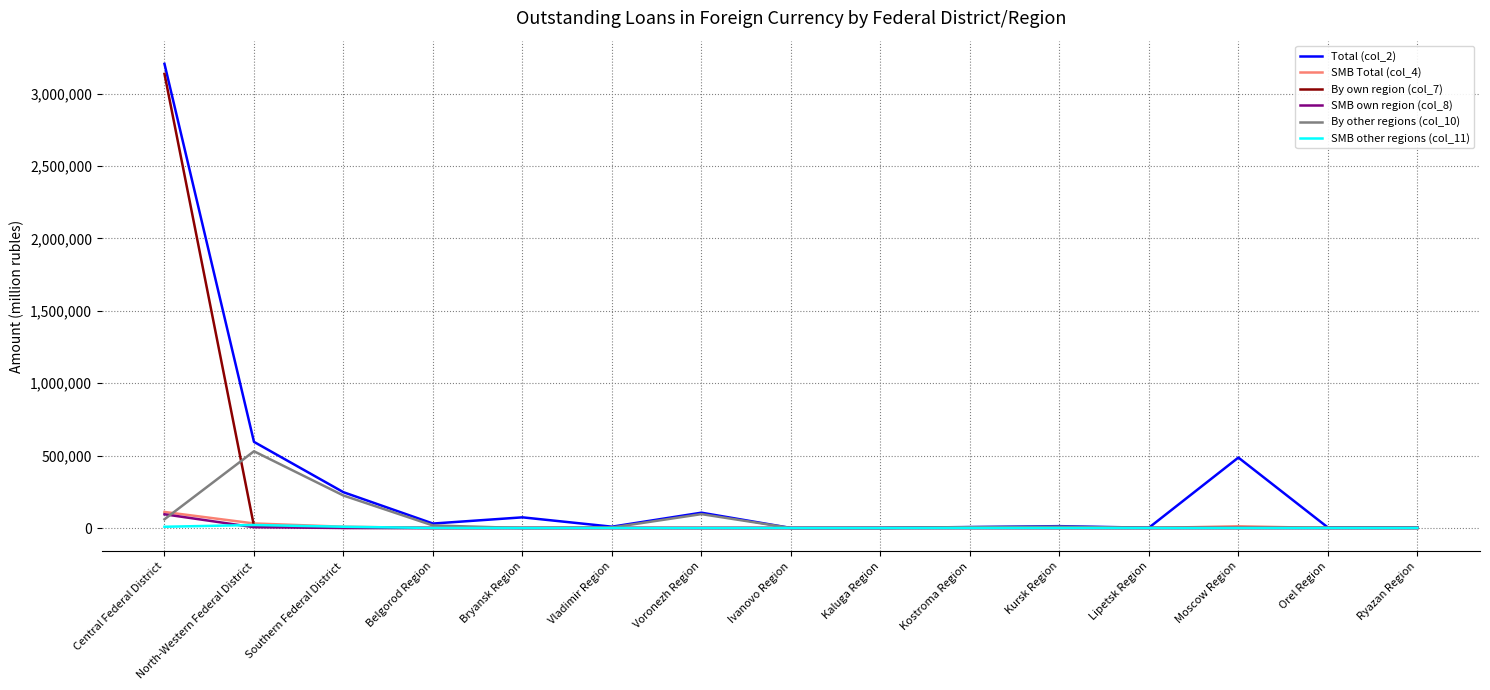

The By other regions (col_10) series shows 0 at Bryansk Region. True or false?

True